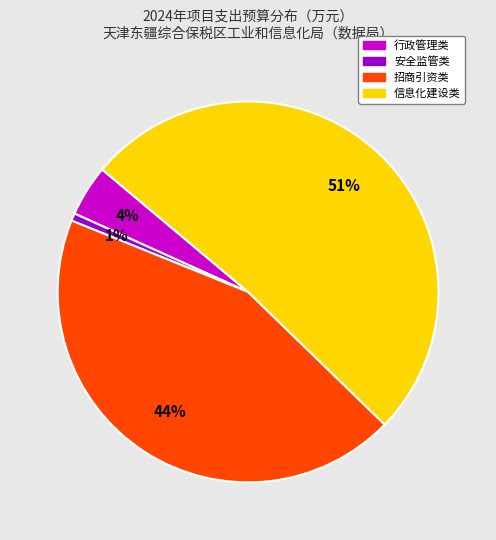

Does any single category account for the majority?

Yes